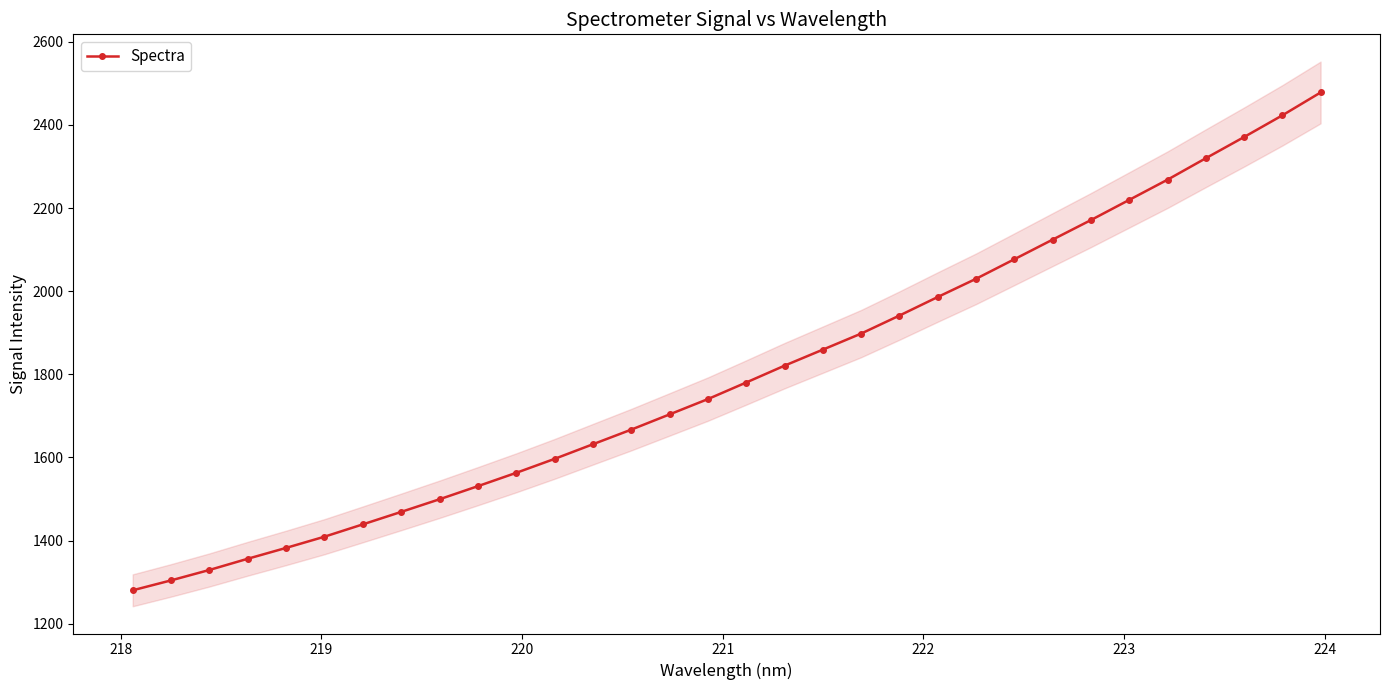

What is the value of the Spectra point at the 11th from the left?

1562.9